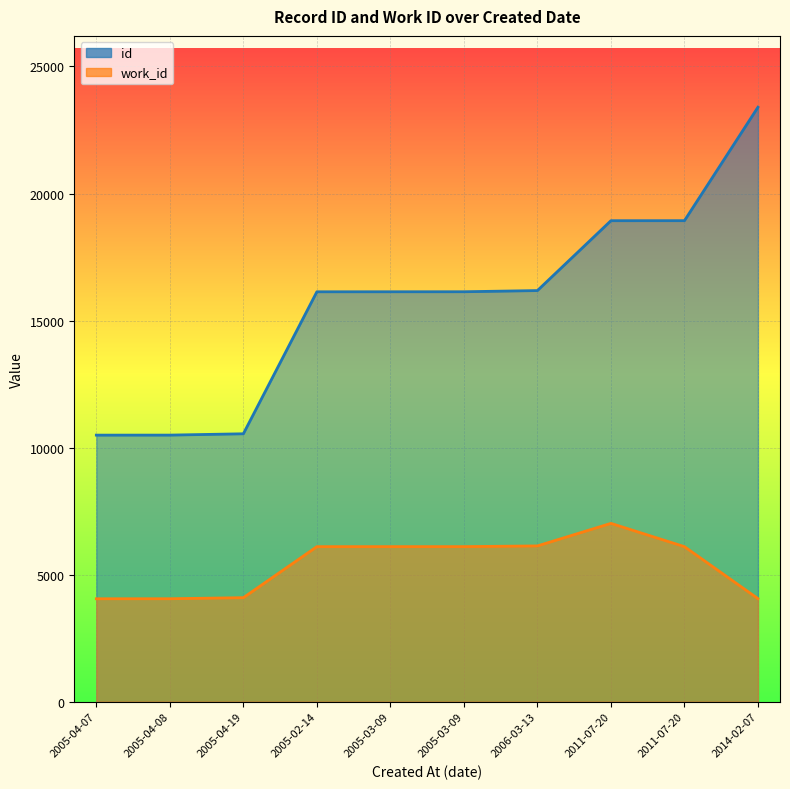

Where is work_id nearest to the value 5534?

2005-02-14